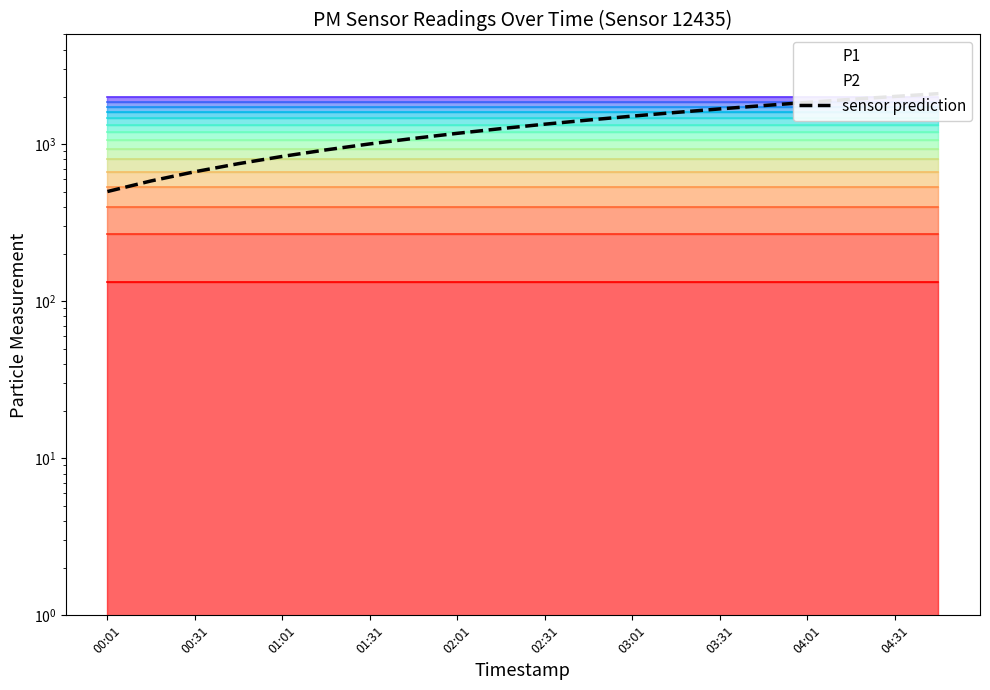

Does the chart display data point markers on the line(s)?

No